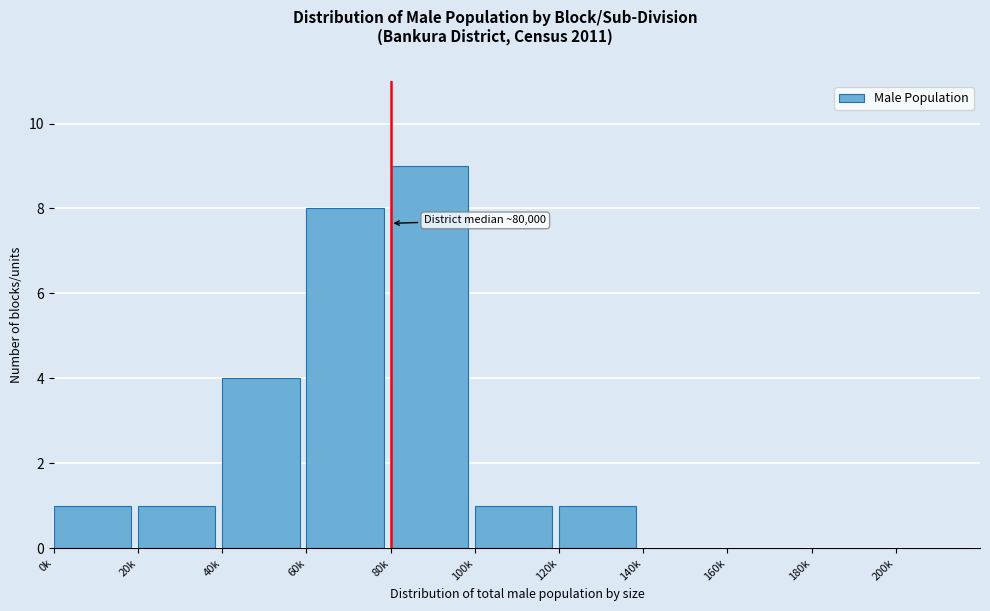

Reading left to right, what are all the values shown in this chart?

0k=1	20k=1	40k=4	60k=8	80k=9	100k=1	120k=1	140k=0	160k=0	180k=0	200k=0